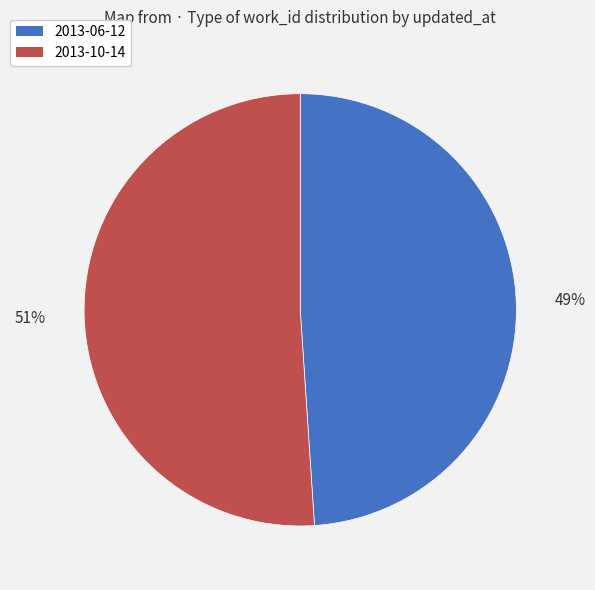

Is there any slice that represents more than half of the pie?

Yes